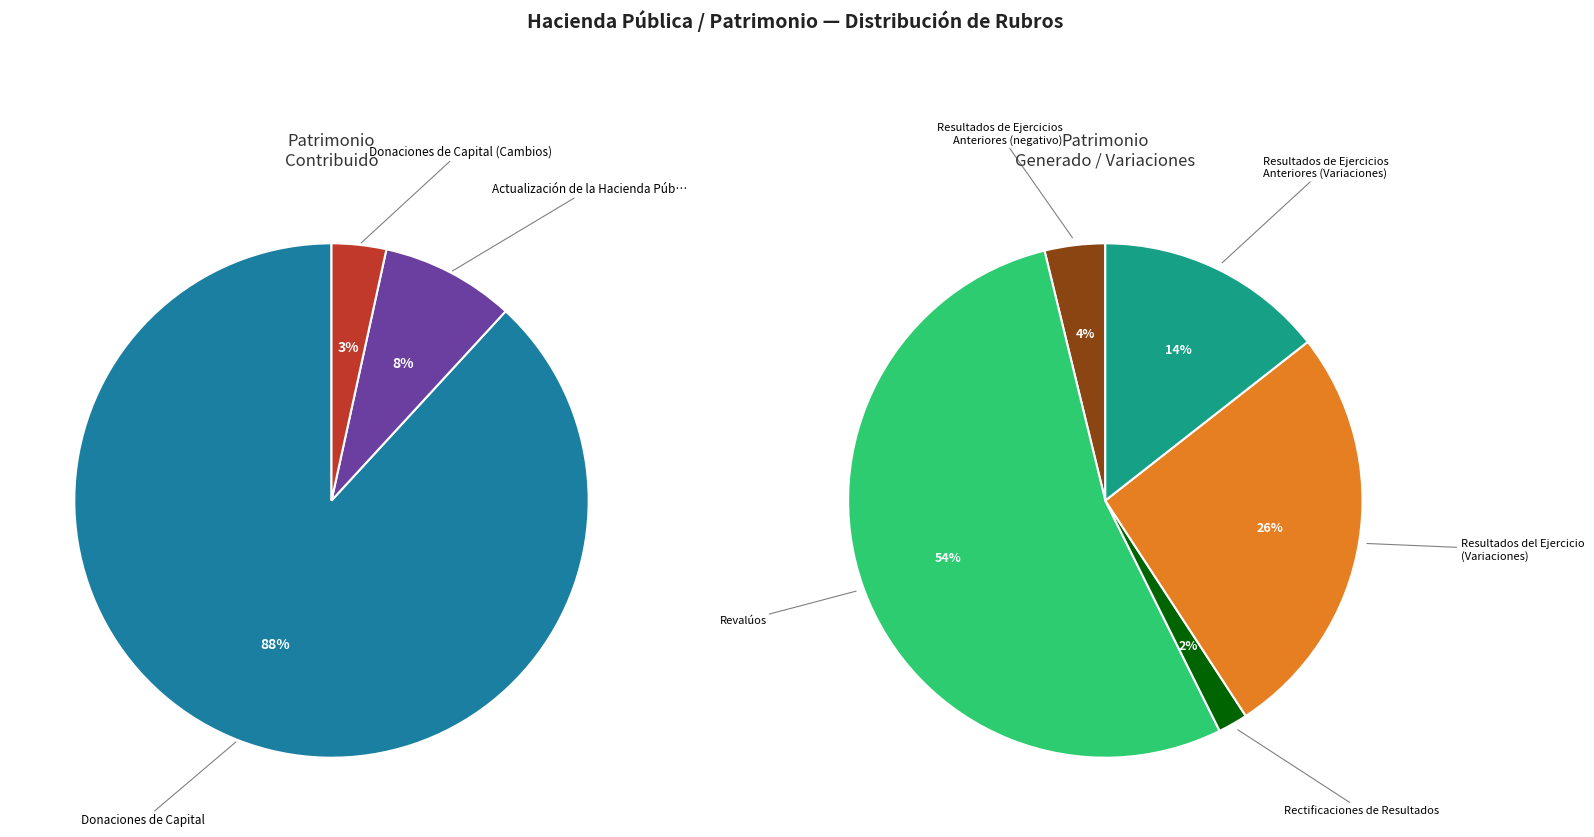

The Actualización de la Hacienda Pública/Patrimonio Contribuido slice represents 8% of the pie. True or false?

True